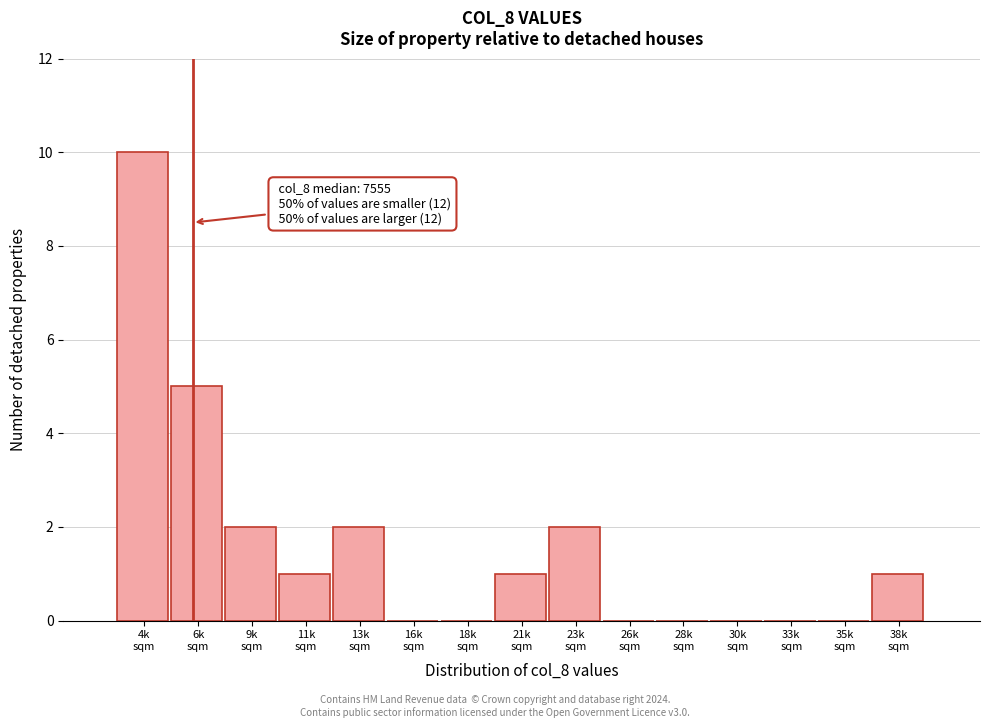

What is the sum of all values?

24